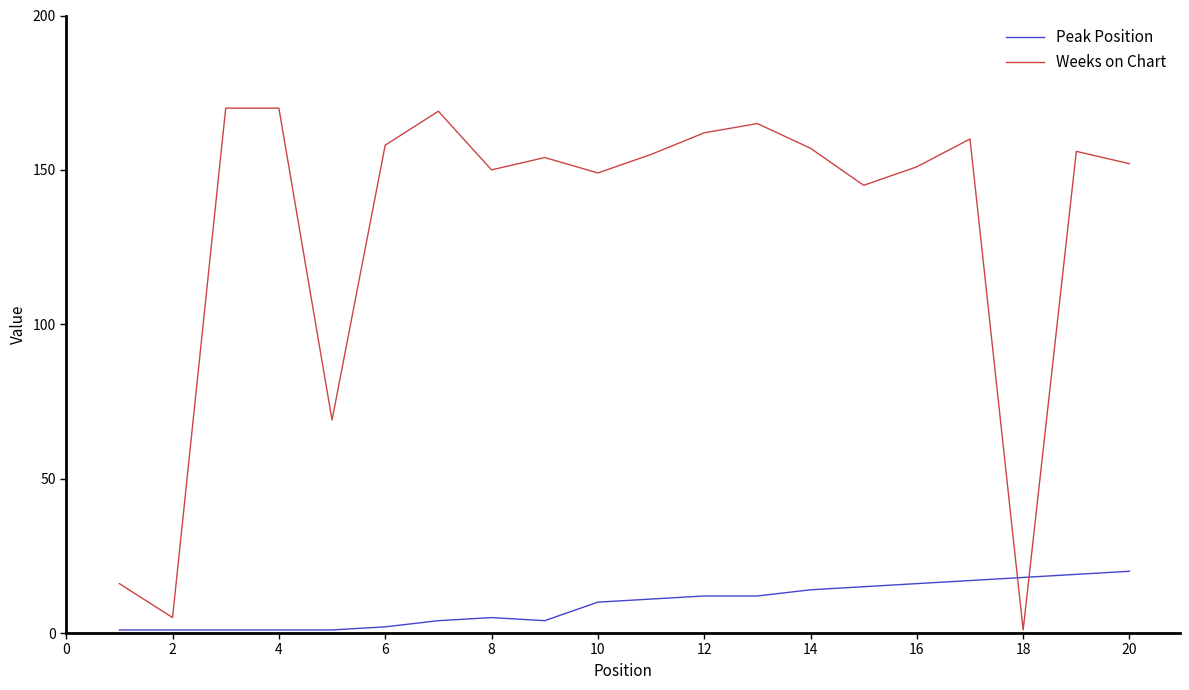

Reading left to right, list all the values displayed in this chart.

Peak Position: 1	1	1	1	1	2	4	5	4	10	11	12	12	14	15	16	17	18	19	20
Weeks on Chart: 16	5	170	170	69	158	169	150	154	149	155	162	165	157	145	151	160	1	156	152